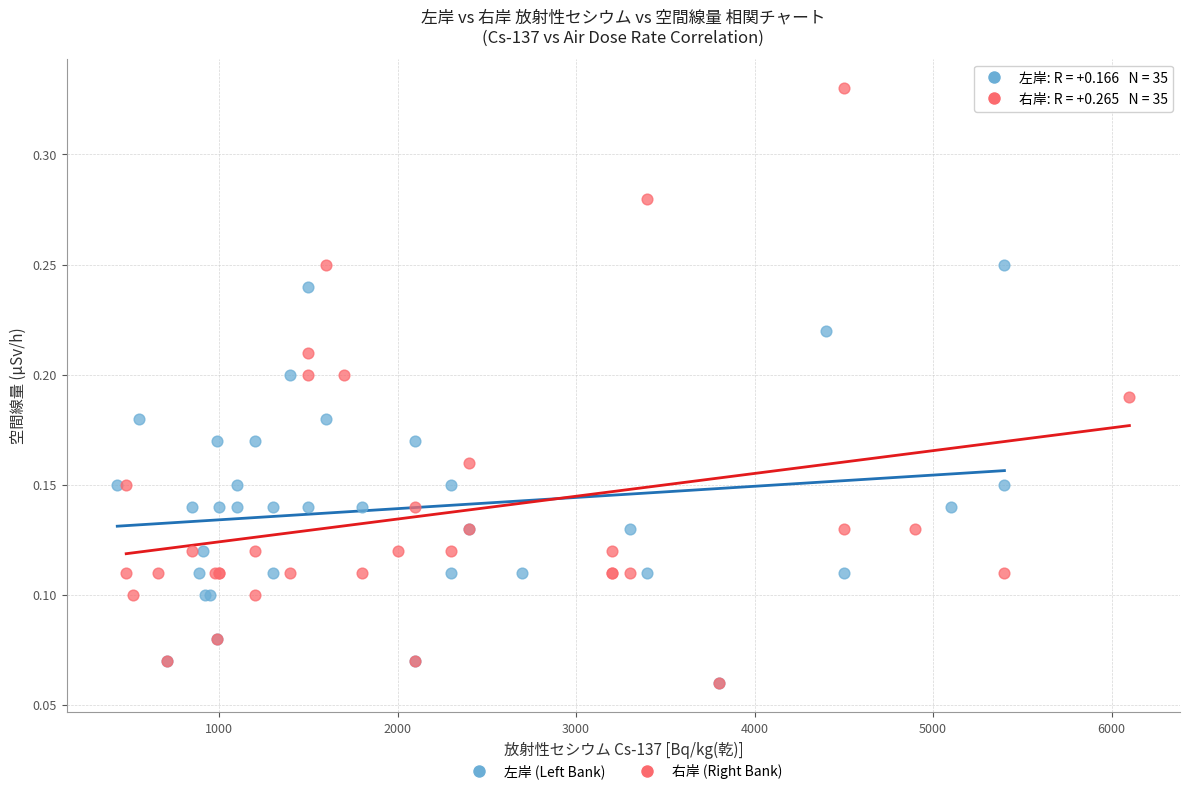

Which series has the largest Y range (max minus min)?

右岸 (Right Bank)